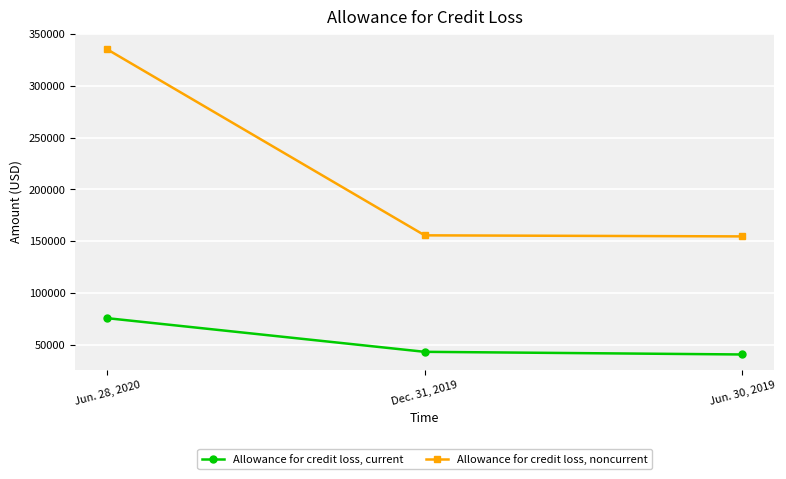

Which series has the largest range (max minus min)?

Allowance for credit loss, noncurrent